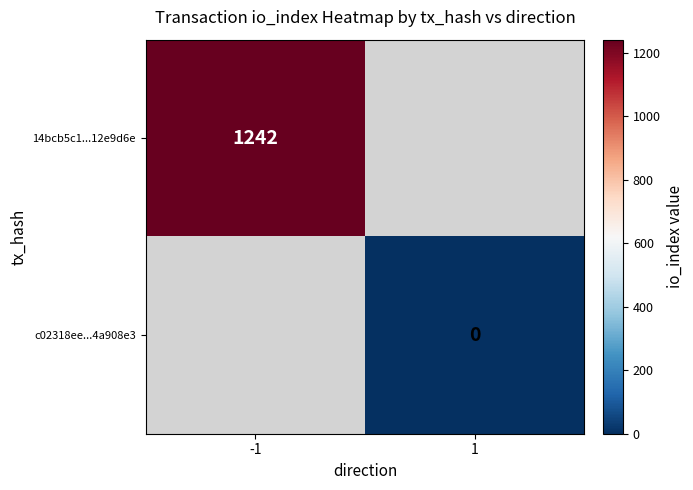

Is the value of c02318ee...4a908e3 at 1 greater than the value of 14bcb5c1...12e9d6e at -1?

No